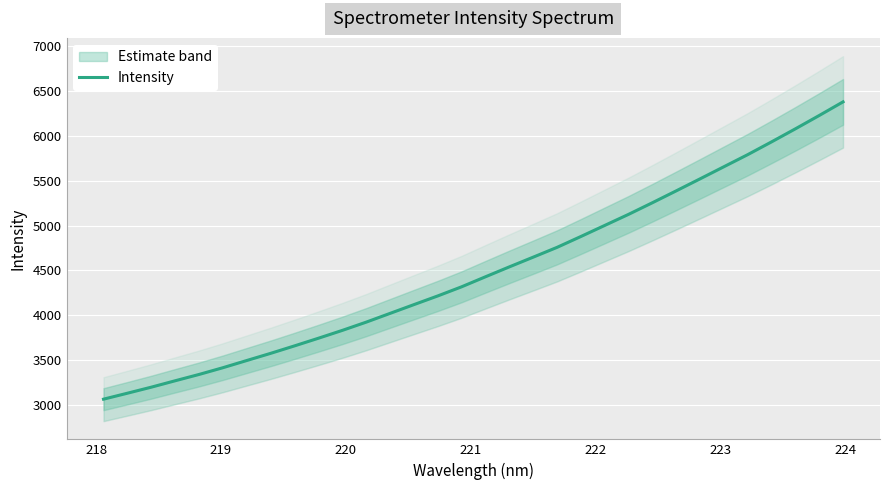

What is the average value?

4497.2